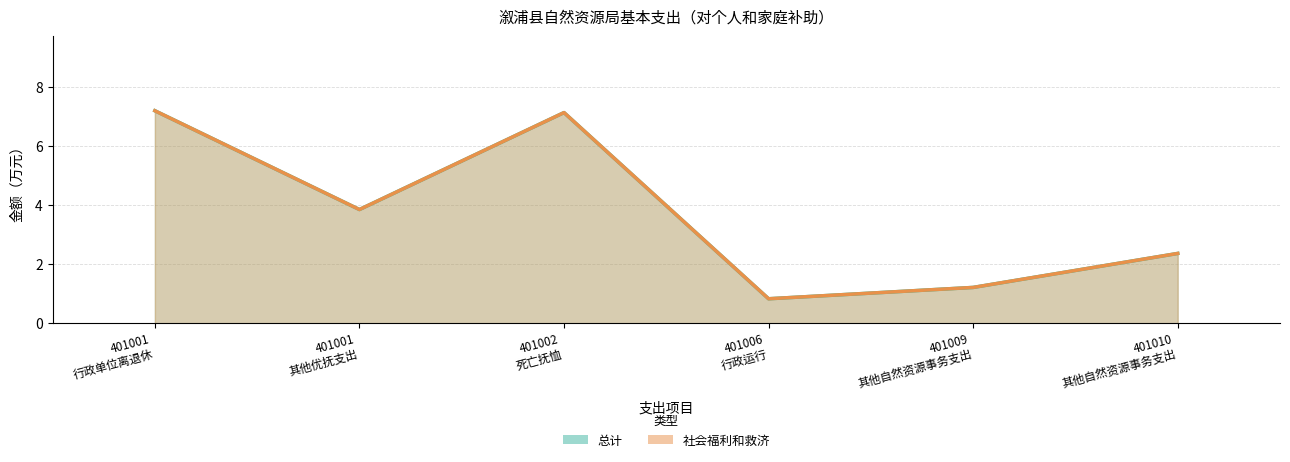

How many interior local peaks does the 社会福利和救济 series have?

1